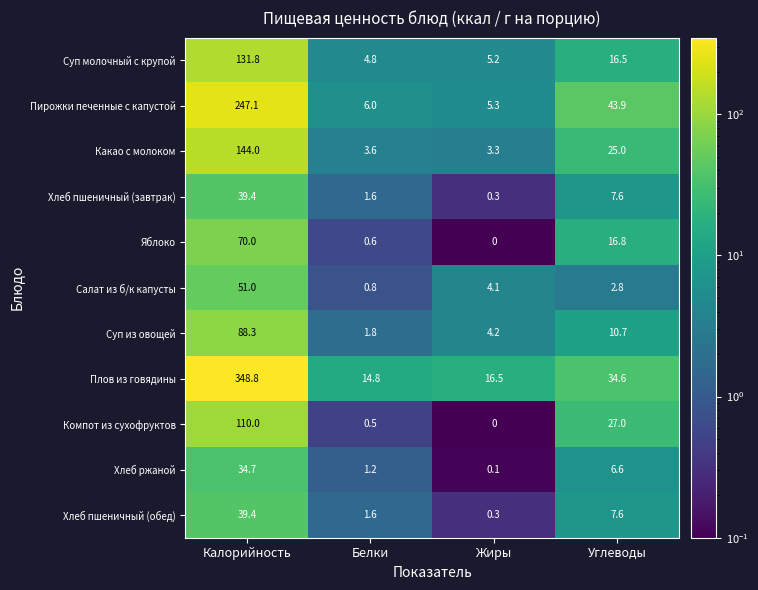

Which category has the lowest value in the Суп молочный с крупой series?

Белки